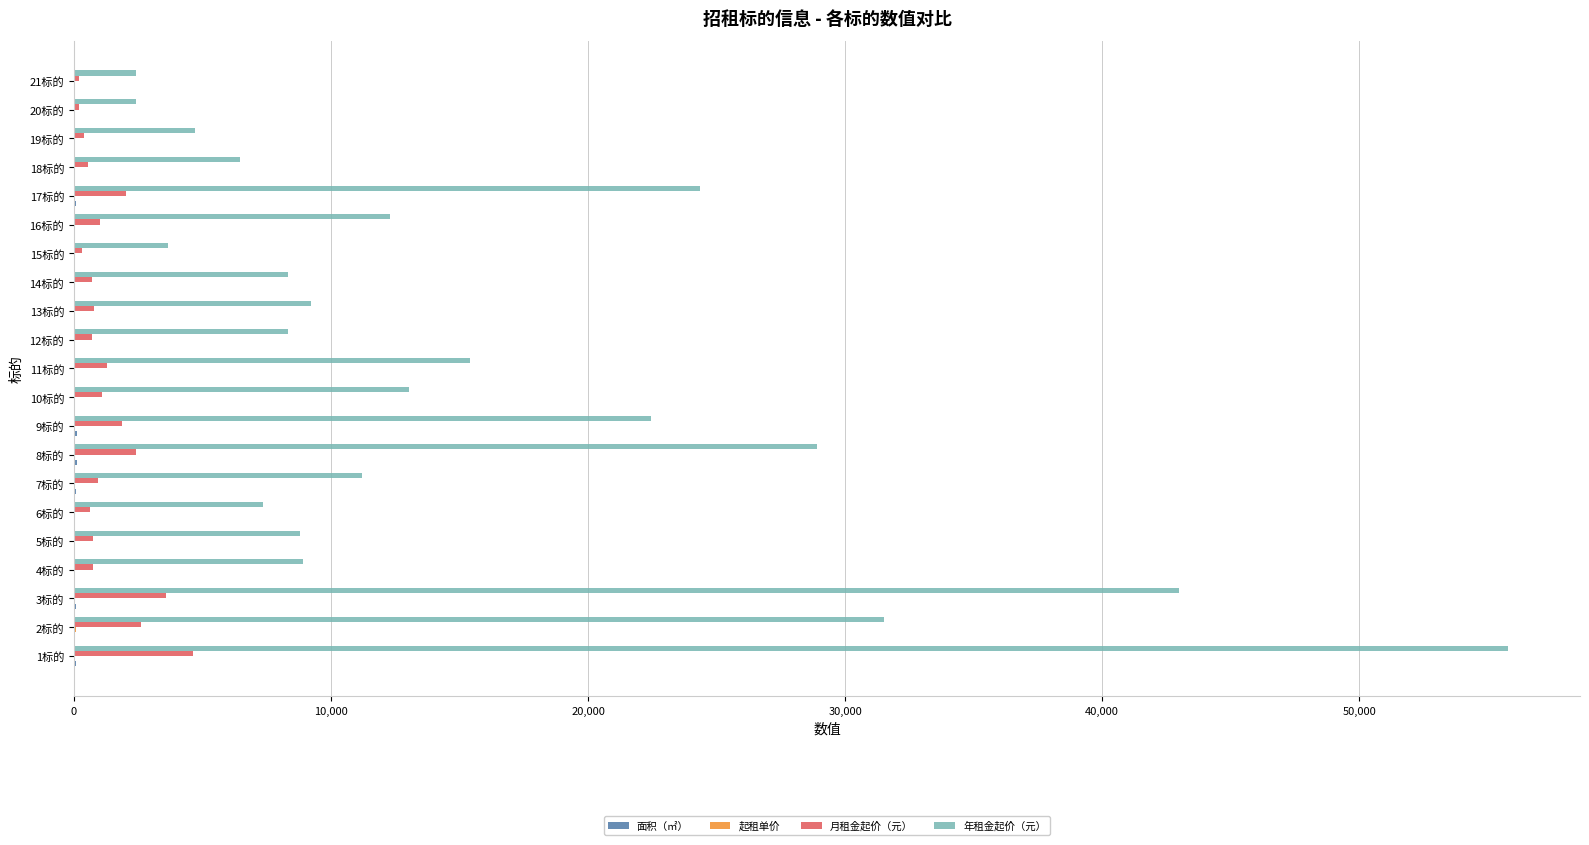

Between 13标的 and 20标的, which series saw the biggest shift?

年租金起价（元）